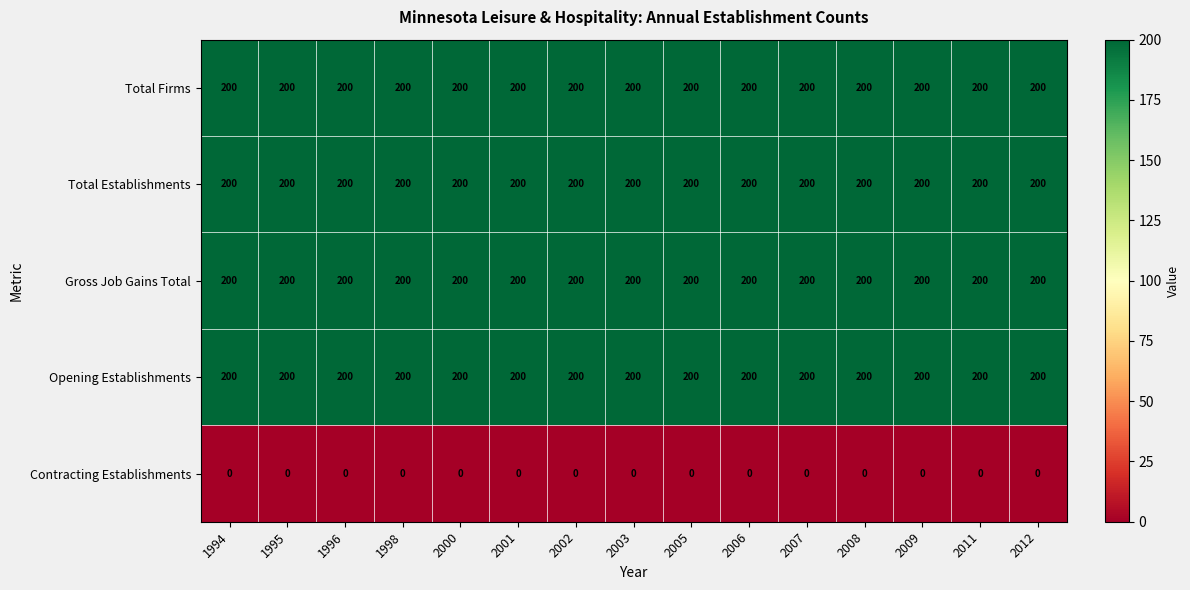

What is the difference between the highest and lowest values at 2011?

200